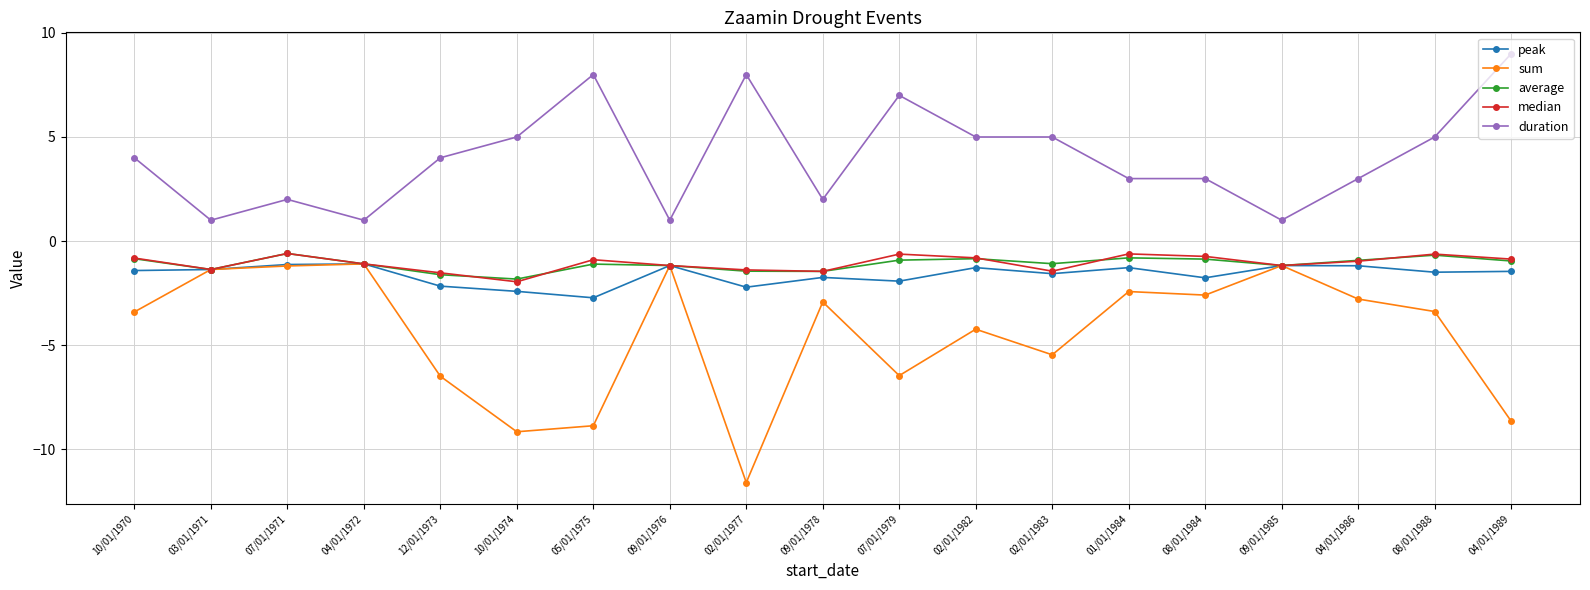

What is the maximum value for sum?

-1.1